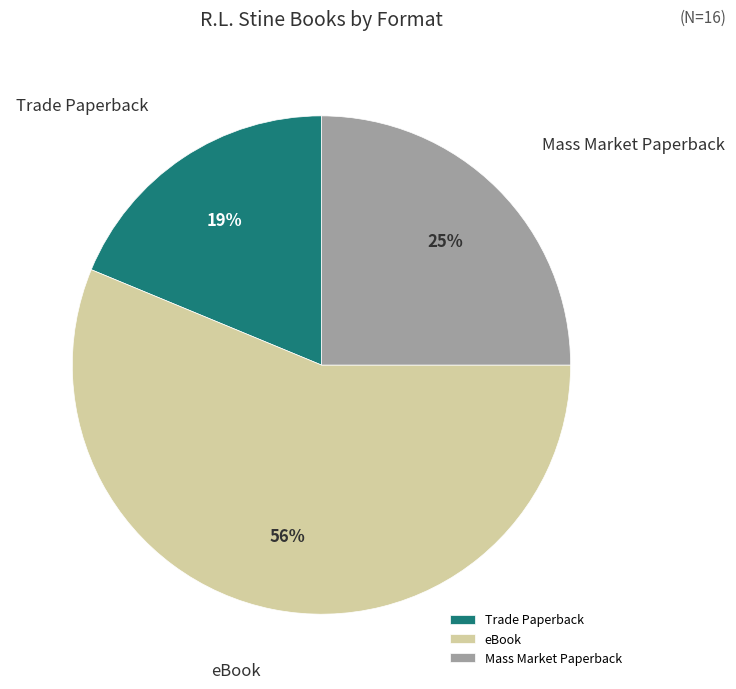

Is there a majority slice in this chart?

Yes